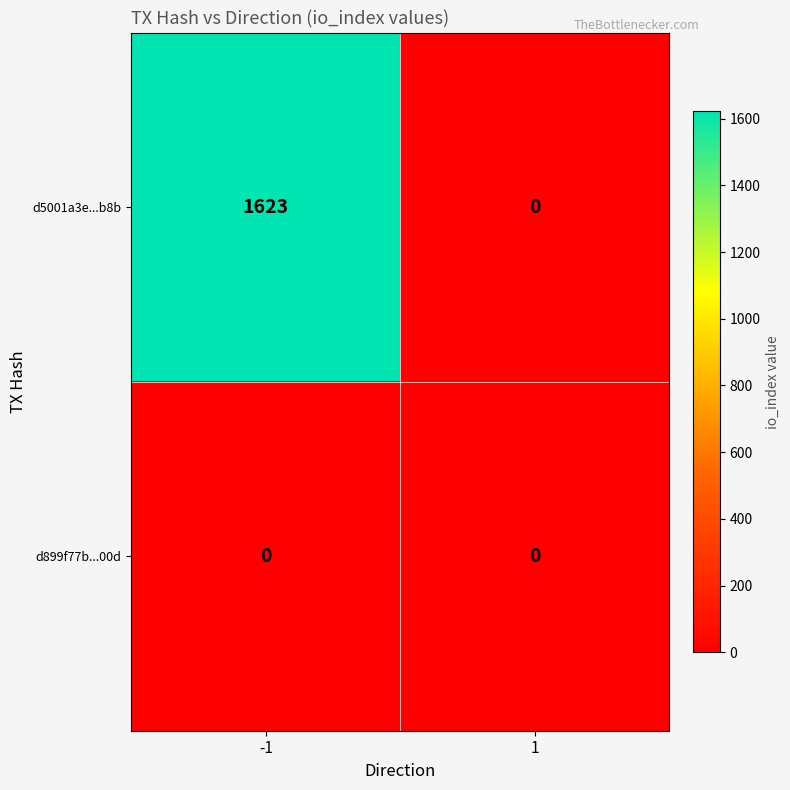

What is the greatest value displayed?

1623